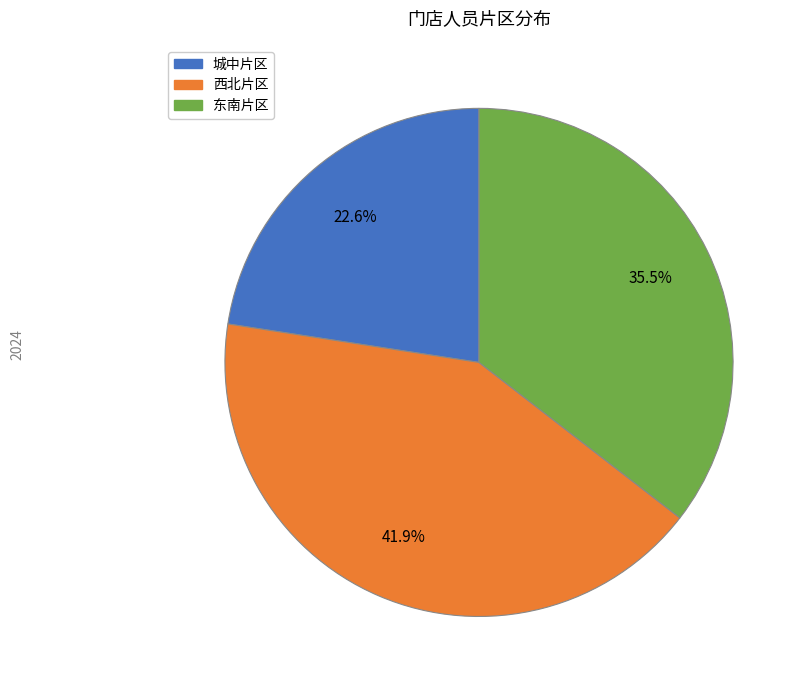

Which slice is the largest?

西北片区